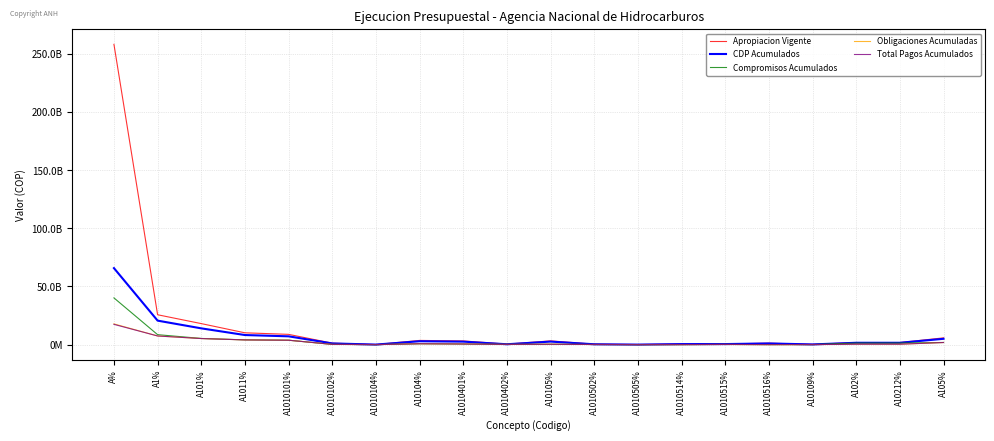

What is the difference between the maximum and minimum values in the CDP Acumulados series?

65713607659.7